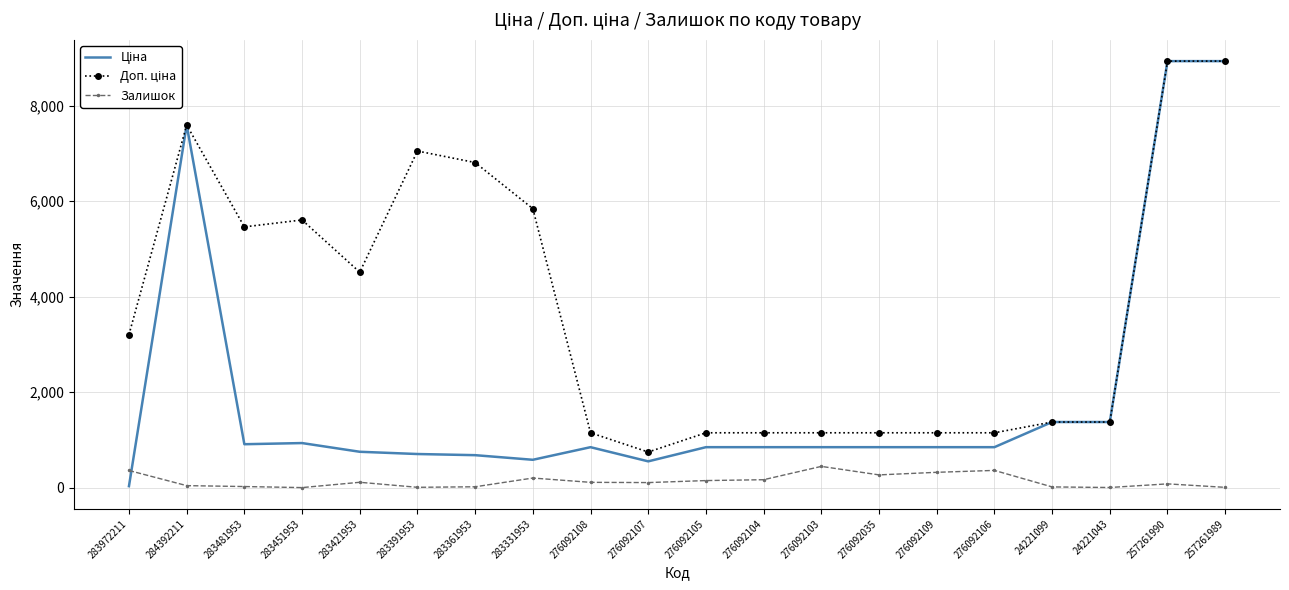

At which label does Залишок first exceed 112?

283972211